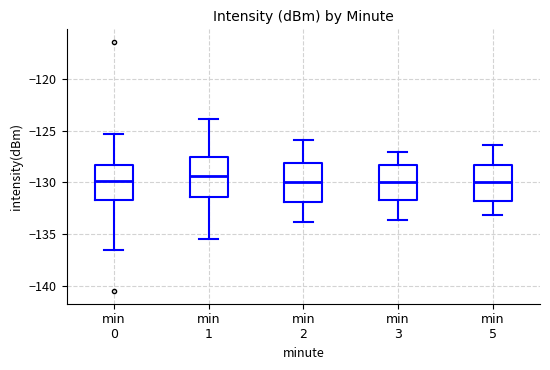

Where does the median line of the box for min 0 sit on the y-axis? The values are not printed on the chart, so give them approximately, as read against the axis.

-130.0